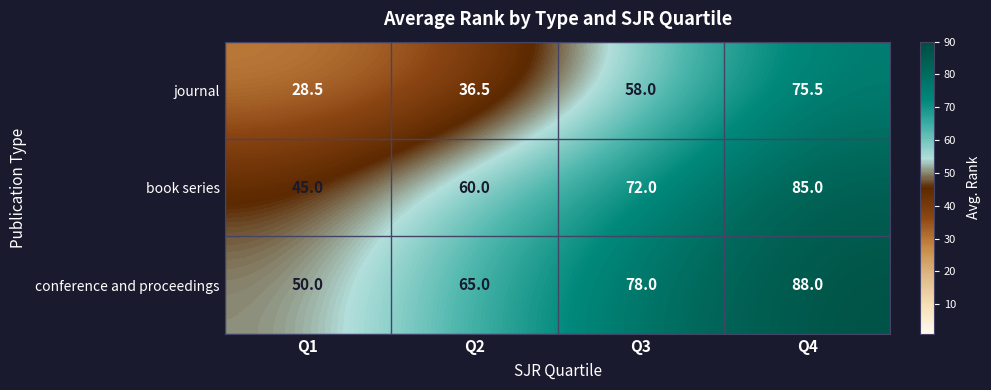

Which category has the lowest value across all series?

Q1